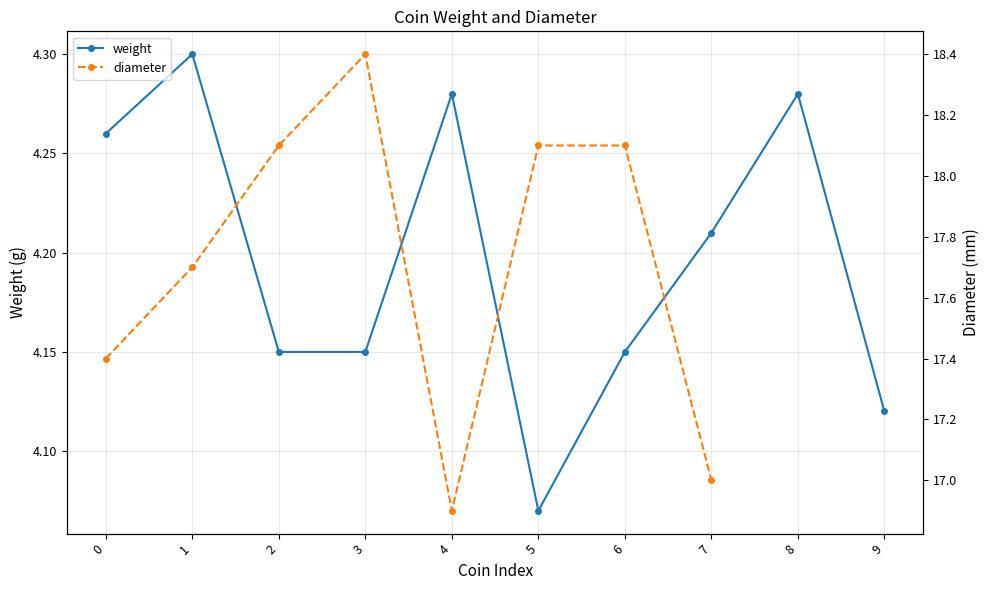

True or false: diameter has more than 0 interior local peaks.

True